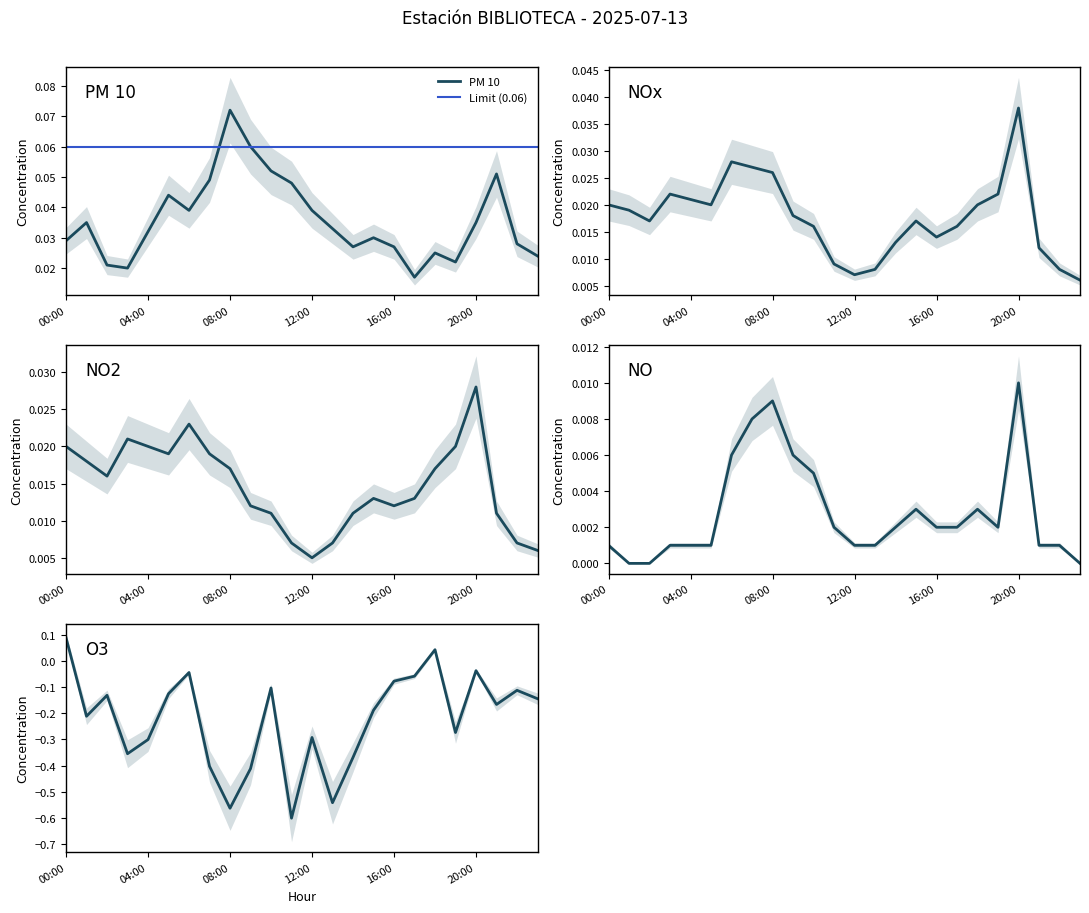

What is the maximum value for O3?

0.1